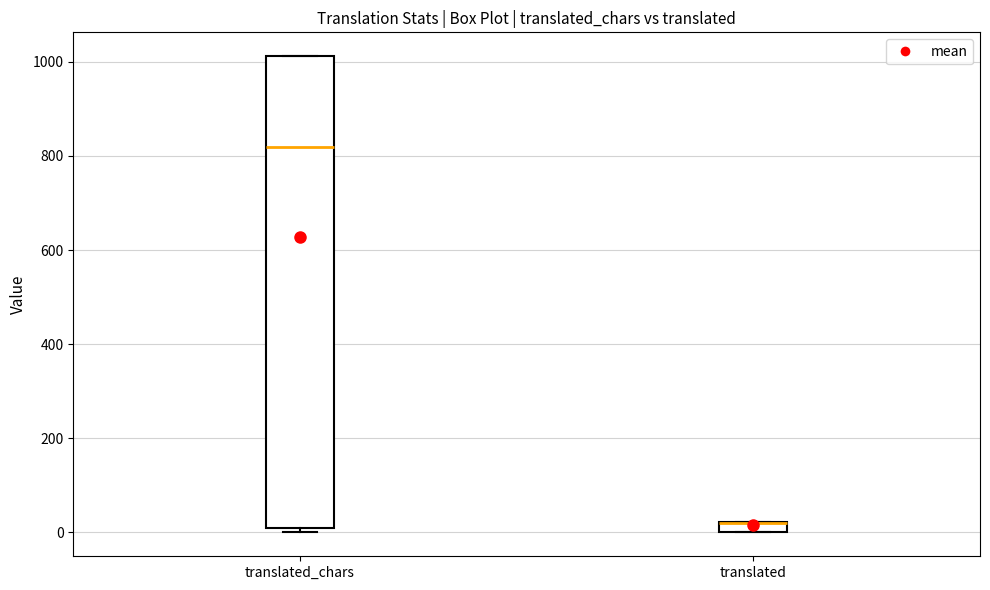

Where is the lower edge of the box for translated on the y-axis? The values are not printed on the chart, so give them approximately, as read against the axis.

0